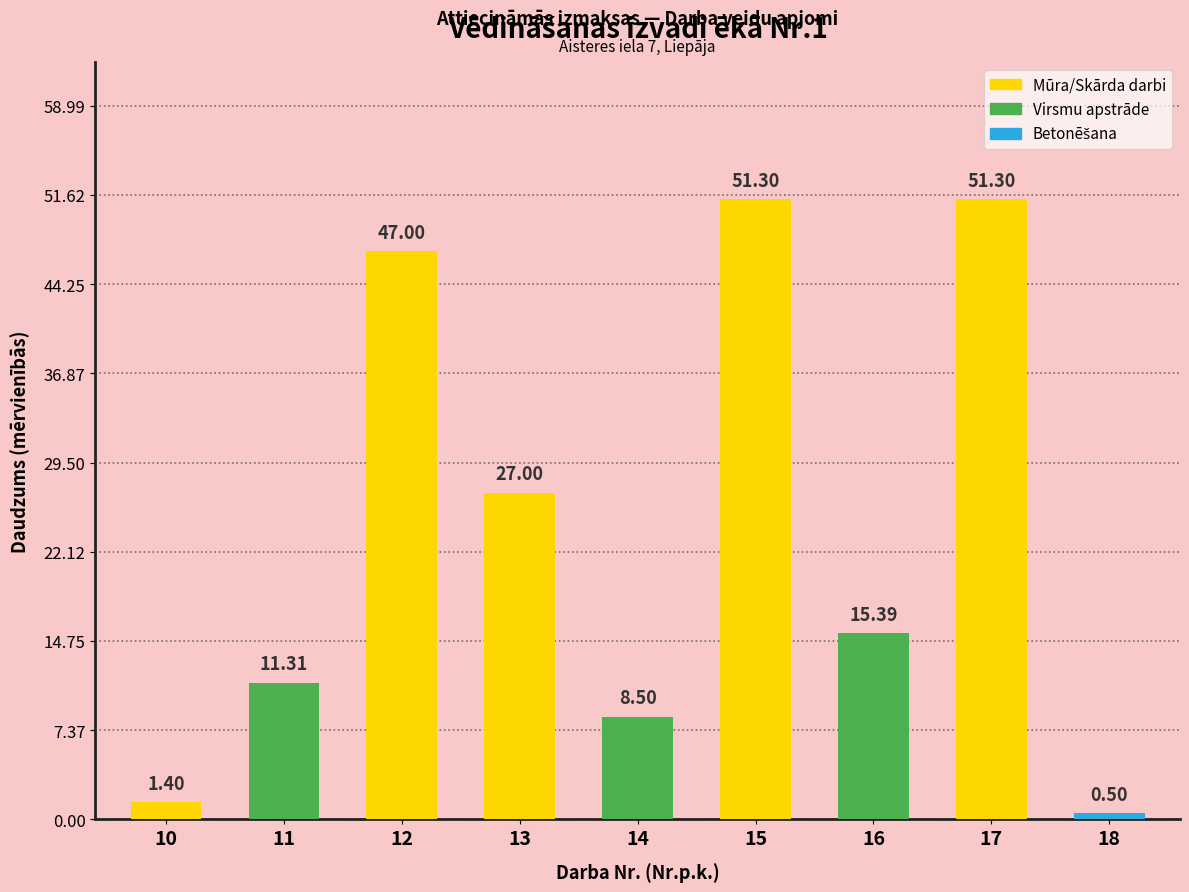

What is the value of the 4th bar from the left?

27.0